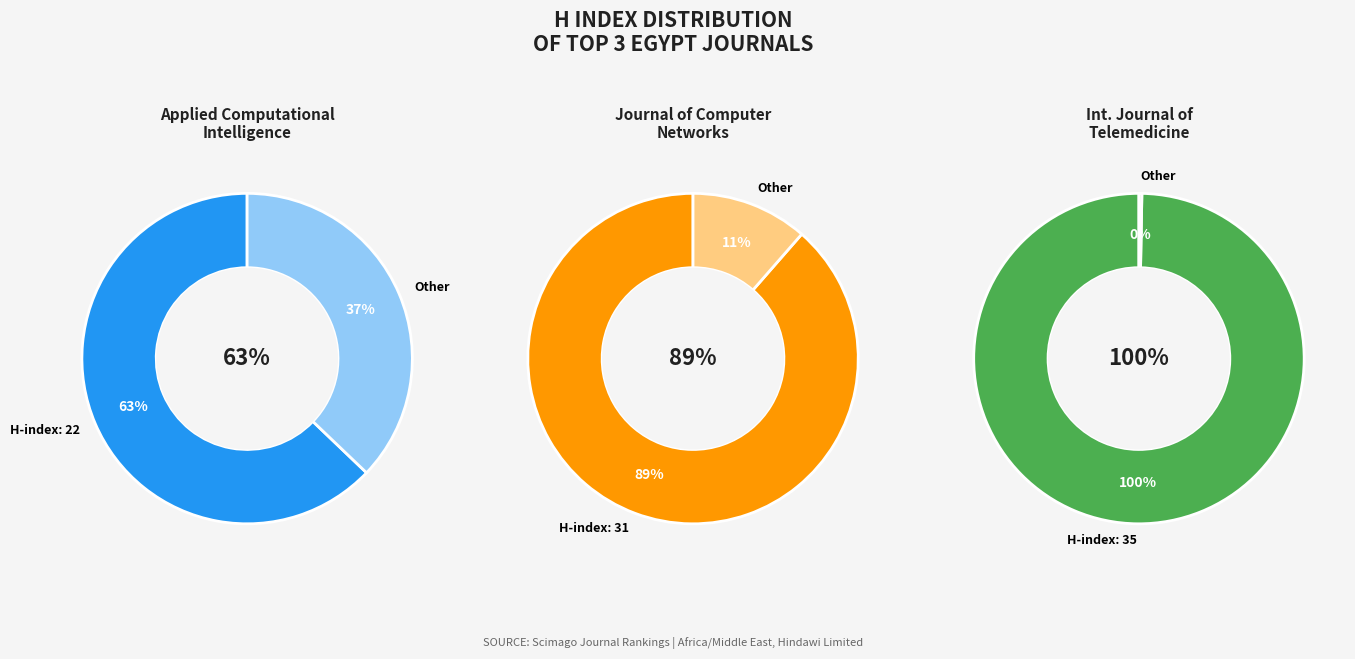

What is the largest slice in the pie chart?

International Journal of Telemedicine